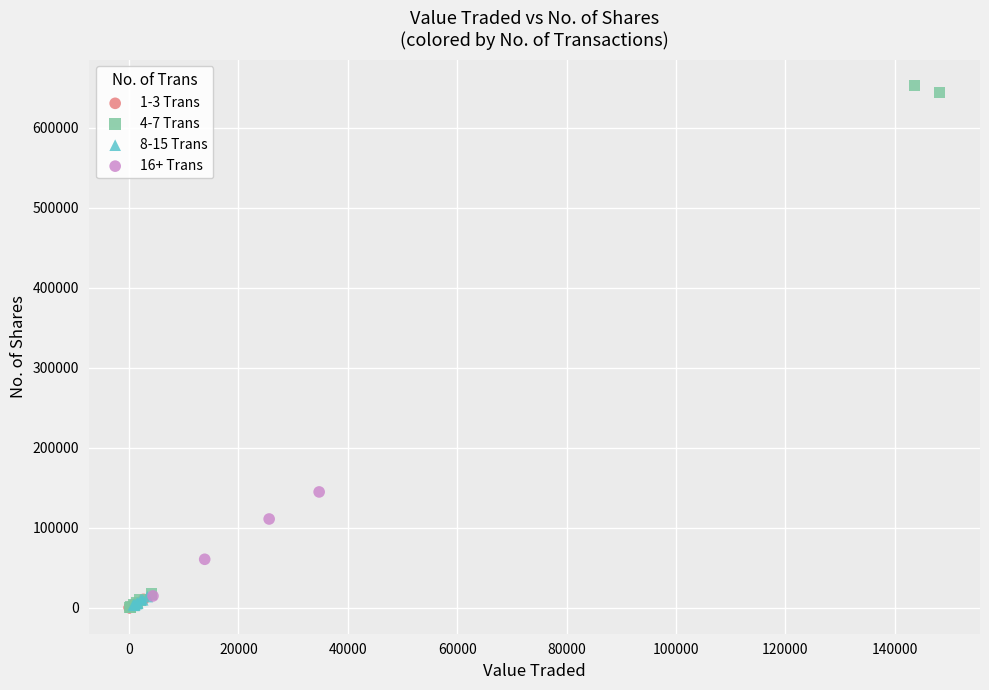

What are all the series names shown in the legend?

1-3 Trans, 4-7 Trans, 8-15 Trans, 16+ Trans